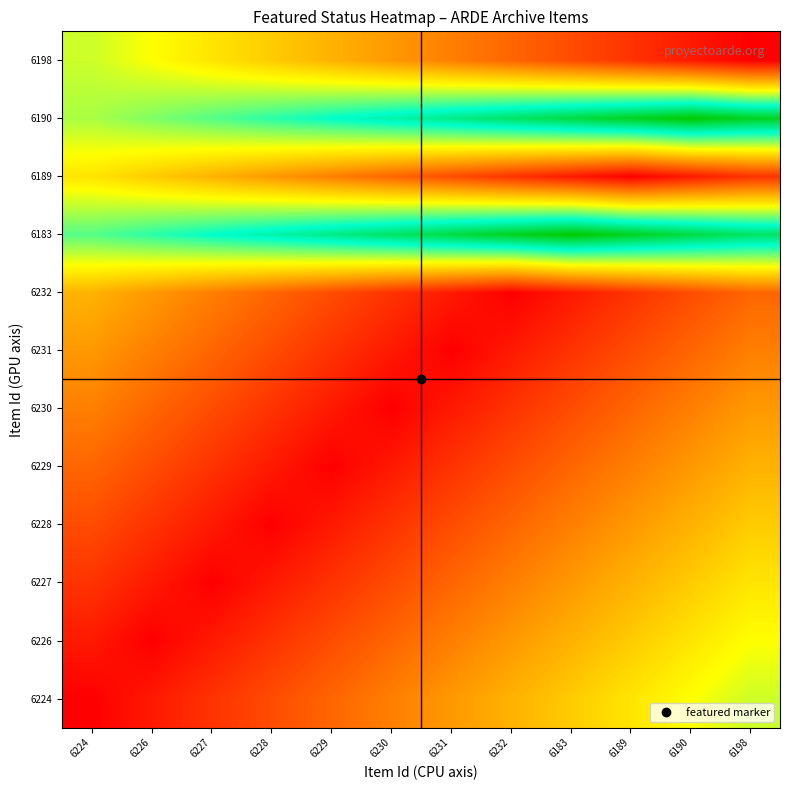

Rank the series at 6230 from highest to lowest value.

6183, 6190, 6198, 6224, 6226, 6189, 6227, 6228, 6232, 6229, 6231, 6230